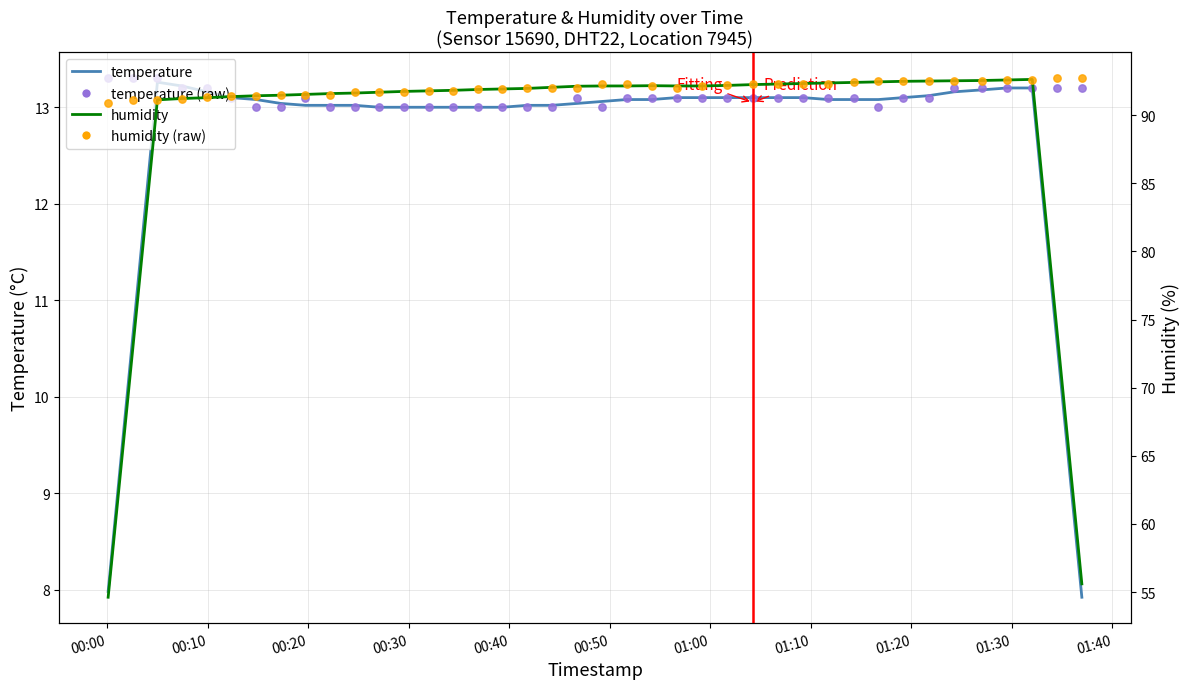

Which series reaches the minimum Y coordinate?

temperature